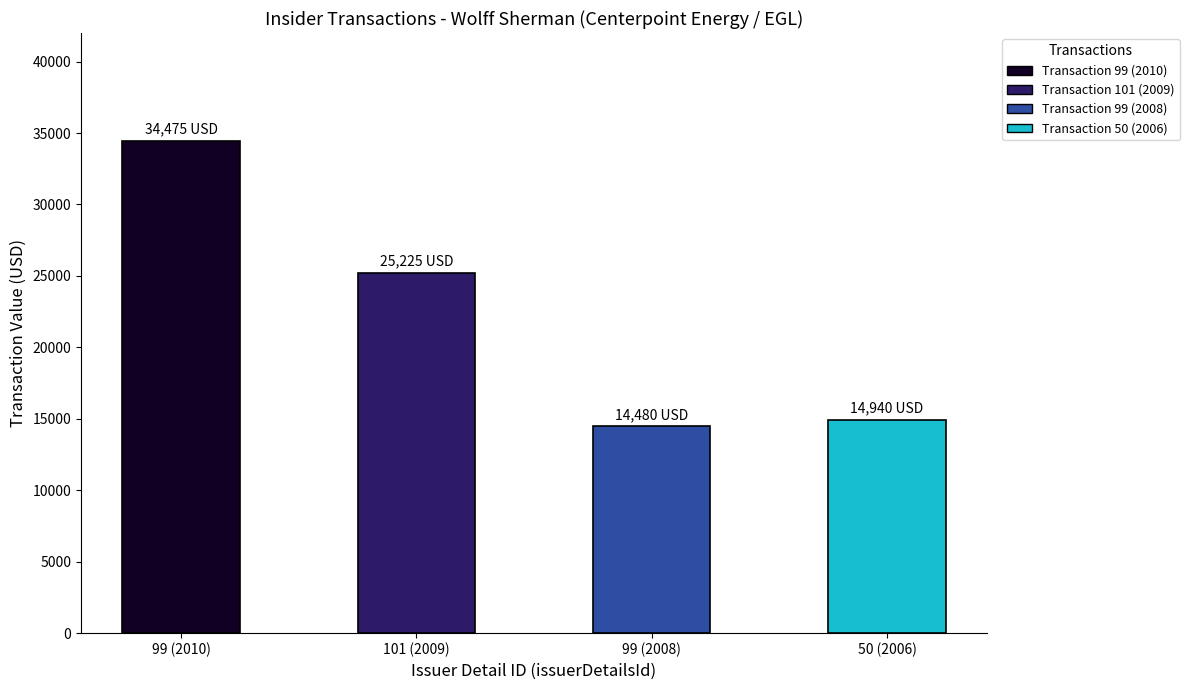

The value at 99 (2008) is 14480. True or false?

True